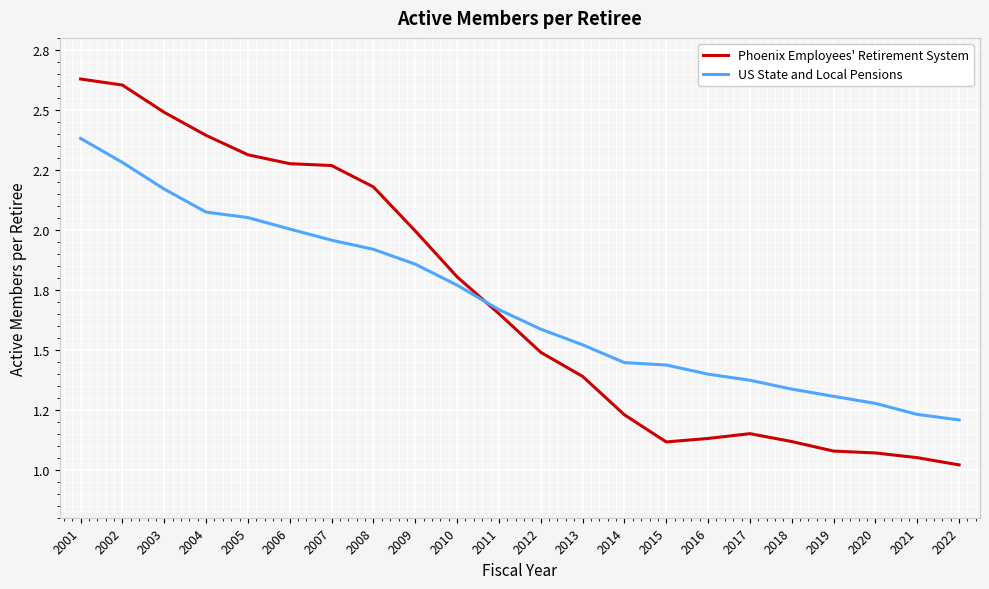

Rank the categories by Phoenix Employees' Retirement System value from highest to lowest.

2001, 2002, 2003, 2004, 2005, 2006, 2007, 2008, 2009, 2010, 2011, 2012, 2013, 2014, 2017, 2016, 2018, 2015, 2019, 2020, 2021, 2022